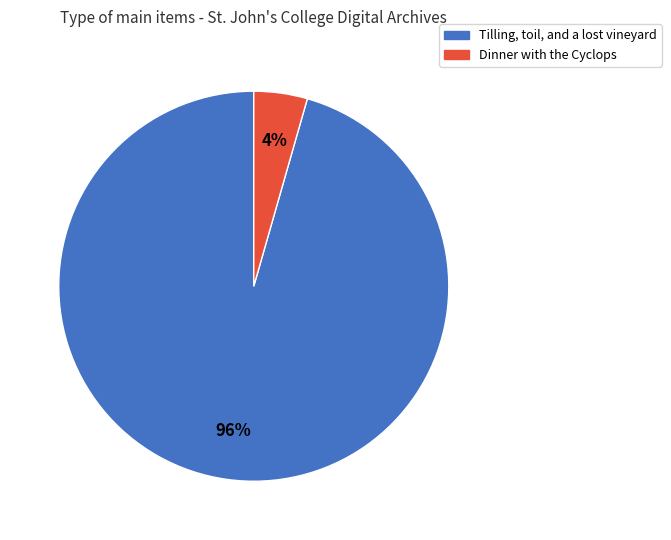

To the nearest percent, what is the average slice percentage?

50%